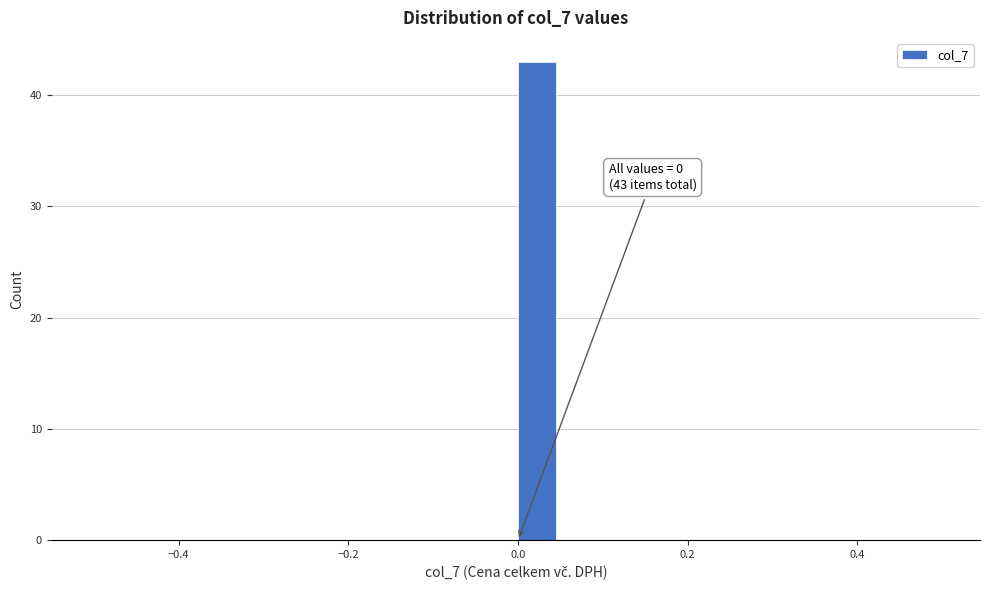

Read against the x-axis, roughly where is the centre of the tallest bar?

0.02